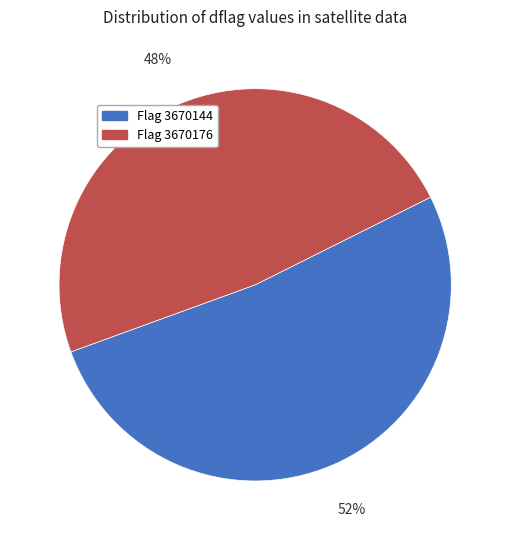

To the nearest percent, what percentage of the pie is Flag 3670176?

48%